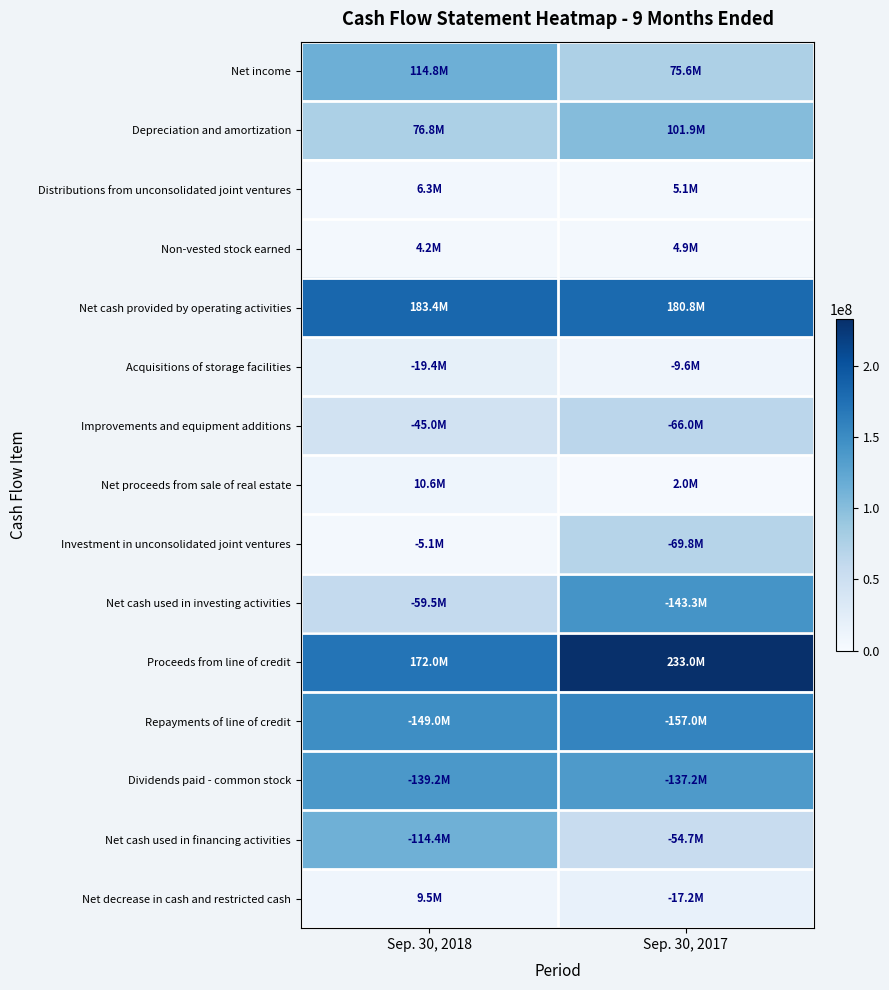

Between Sep. 30, 2017 and Sep. 30, 2018, which is larger?

Sep. 30, 2018